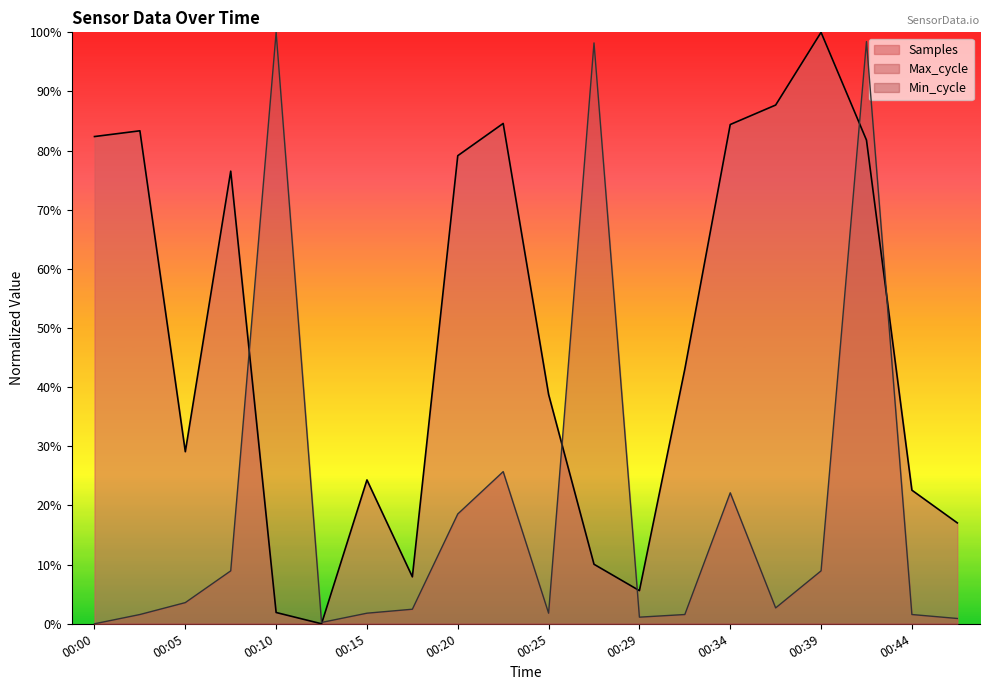

Which has a higher value, 00:29 or 00:42?

00:42